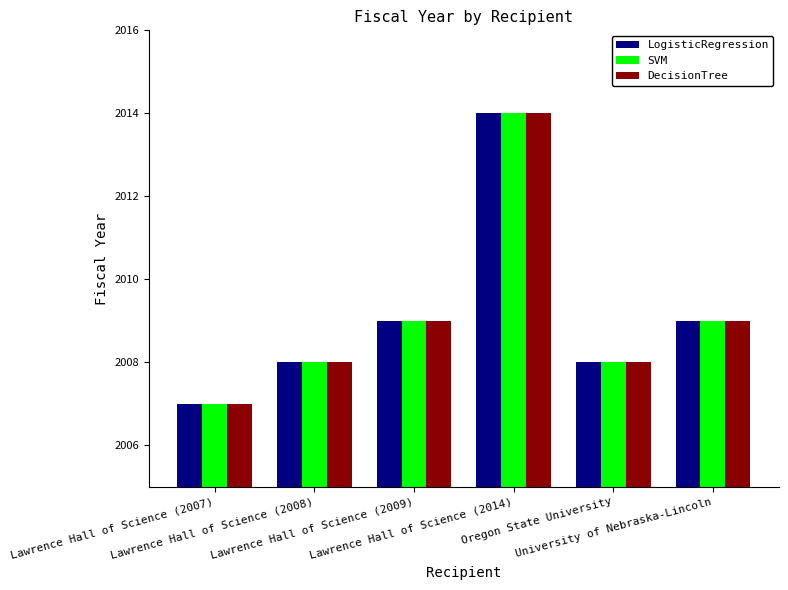

What are all the series names shown in the legend?

LogisticRegression, SVM, DecisionTree